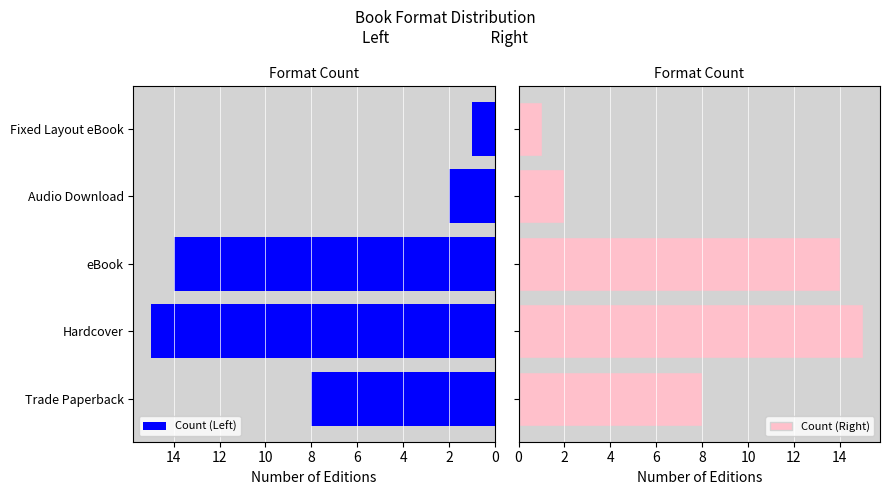

What is the difference between the Count (Left) values at Fixed Layout eBook and Trade Paperback?

7